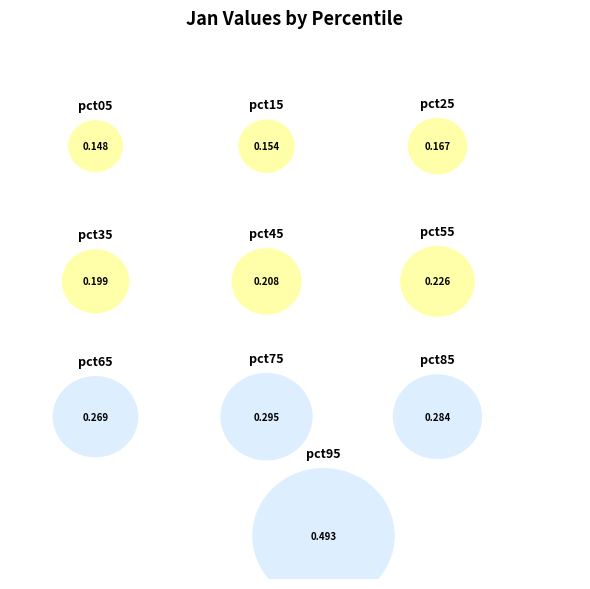

What percentage is NOT represented by pct95?

79.8%